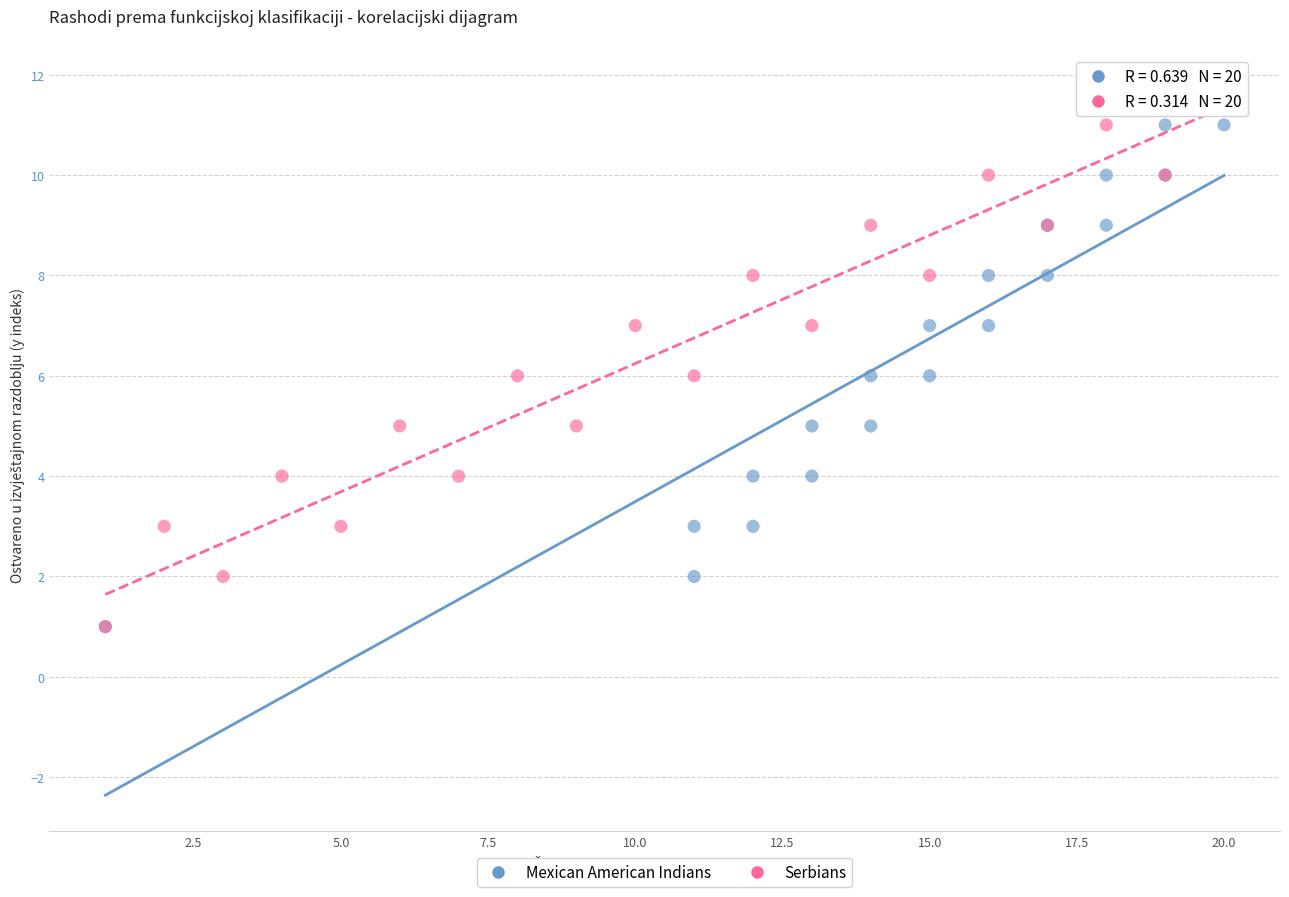

Which series reaches the maximum Y coordinate?

Serbians